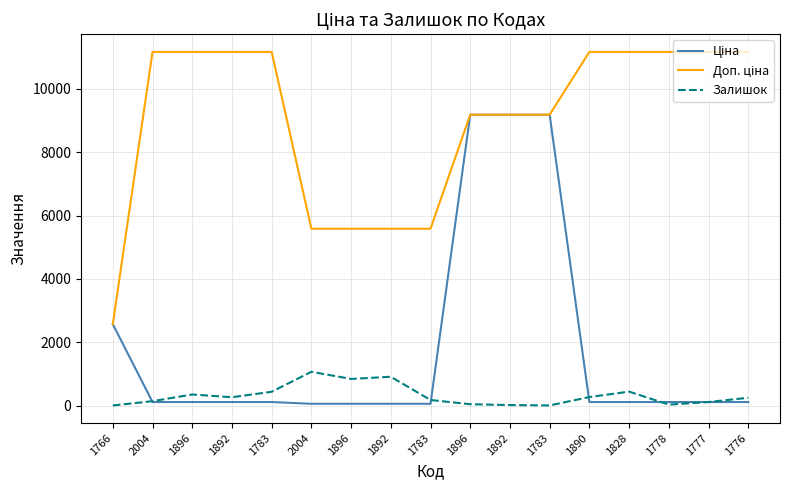

Is this an area chart (filled region under the line)?

No